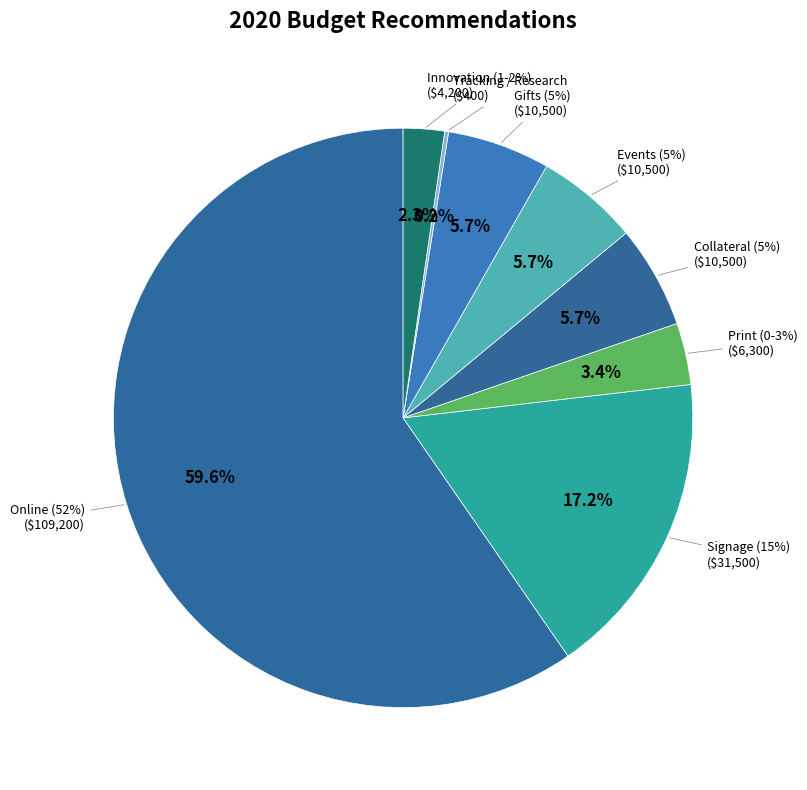

Do Tracking / Research and Print (0-3%) together represent more than half of the pie?

No